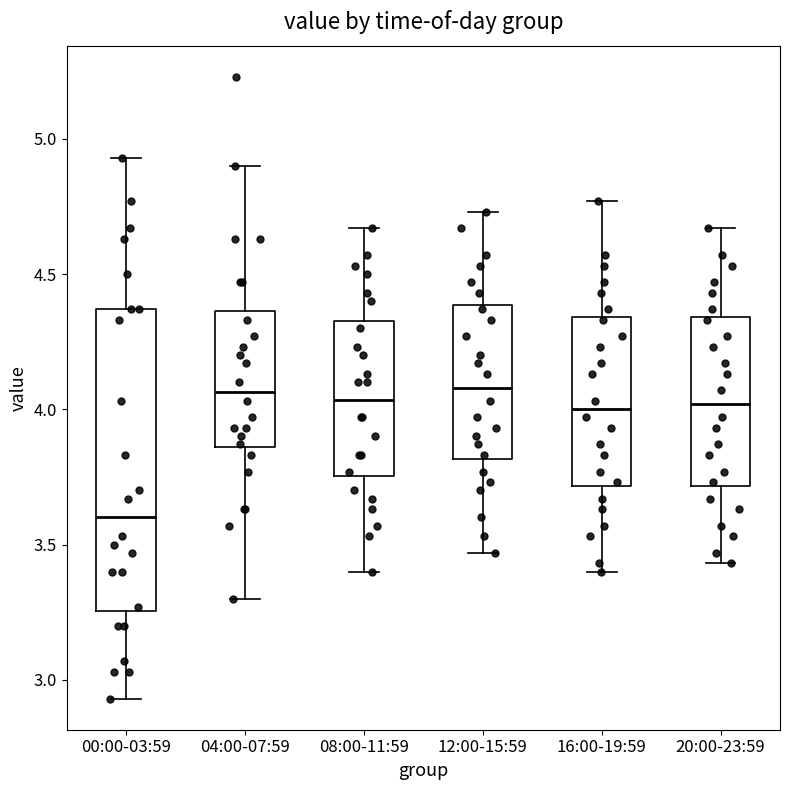

Where is the lower edge of the box for 00:00-03:59 on the y-axis? The values are not printed on the chart, so give them approximately, as read against the axis.

3.25